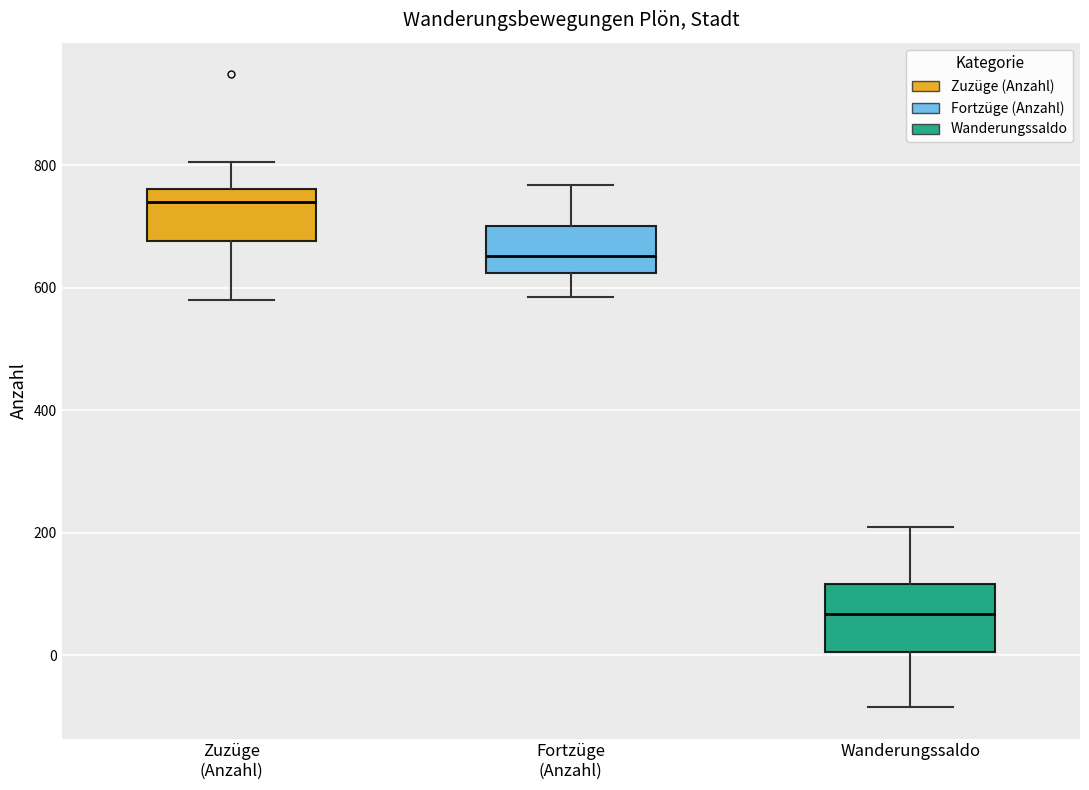

Where does the lower whisker of the box for Zuzüge (Anzahl) end on the y-axis? The values are not printed on the chart, so give them approximately, as read against the axis.

580